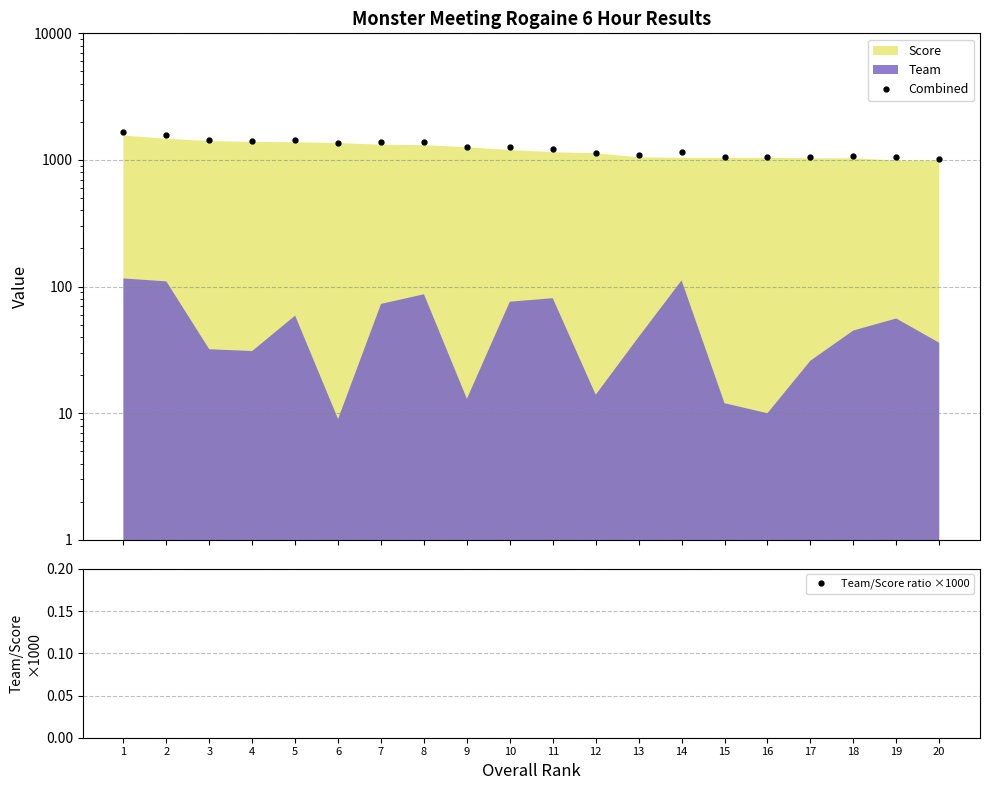

What is the difference between the highest and lowest values at 14?

1044.3